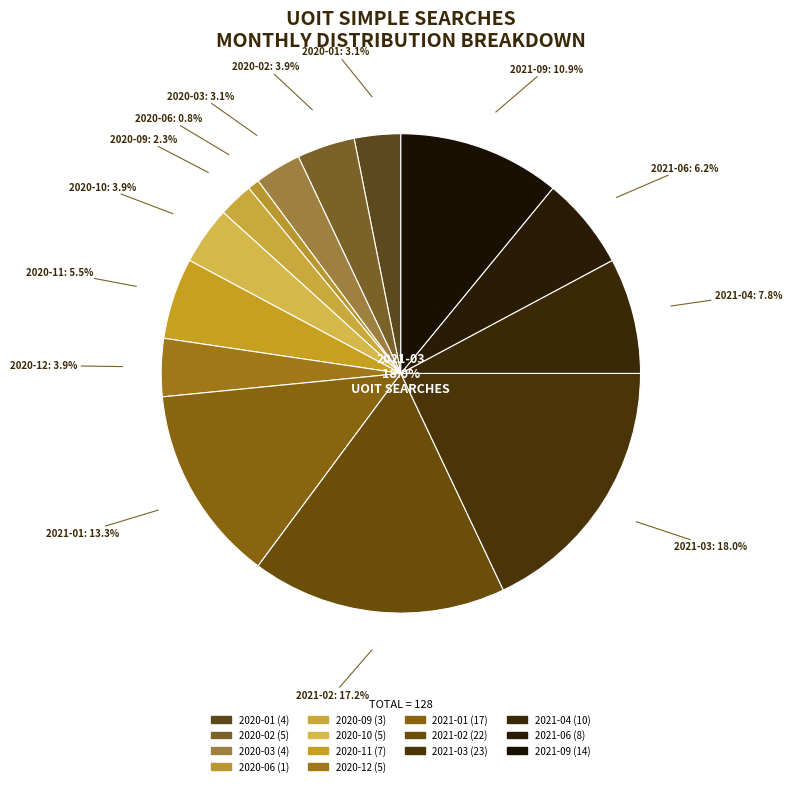

Is there any slice that represents more than half of the pie?

No